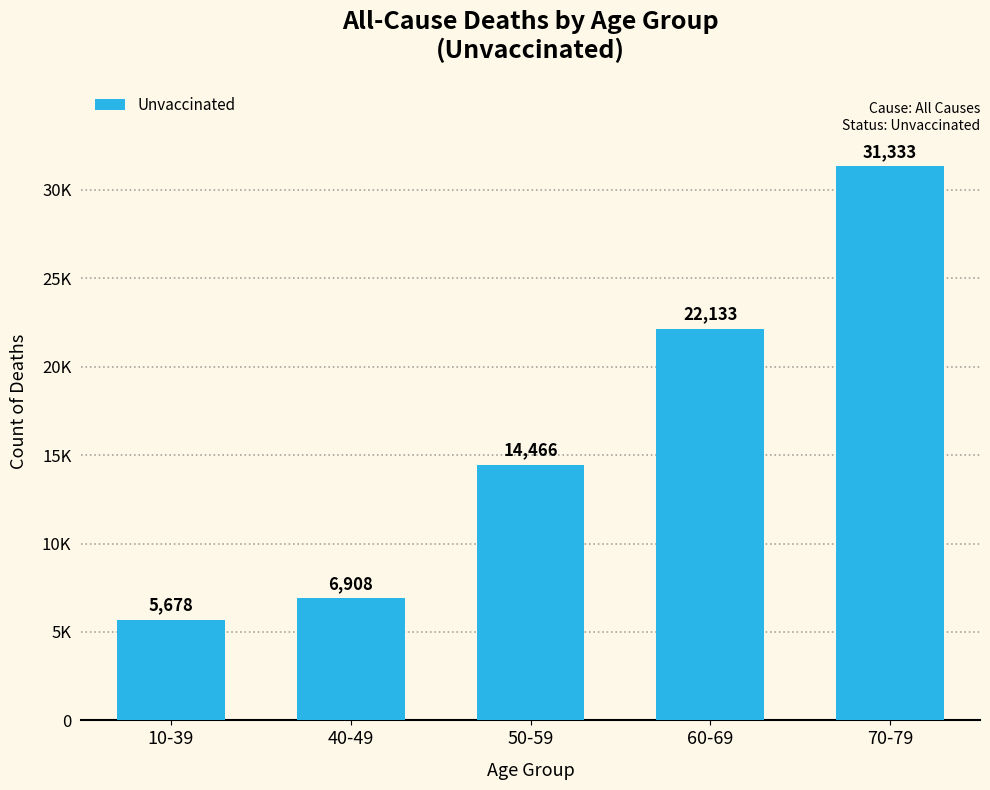

The value at 60-69 is 22133. True or false?

True